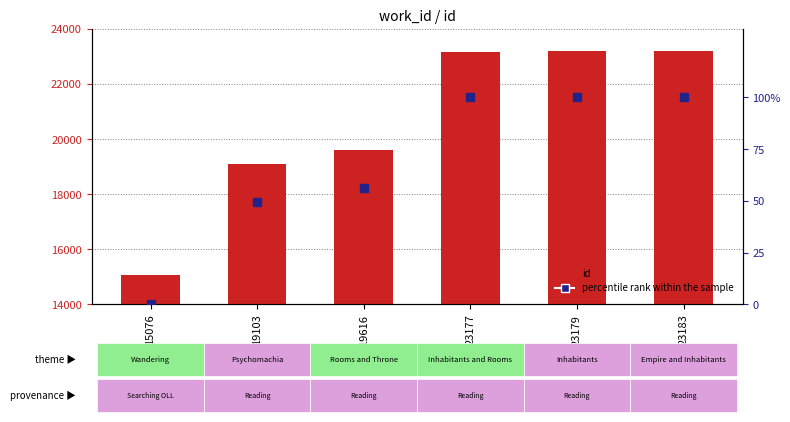

Which series reaches the minimum Y coordinate?

percentile rank within the sample